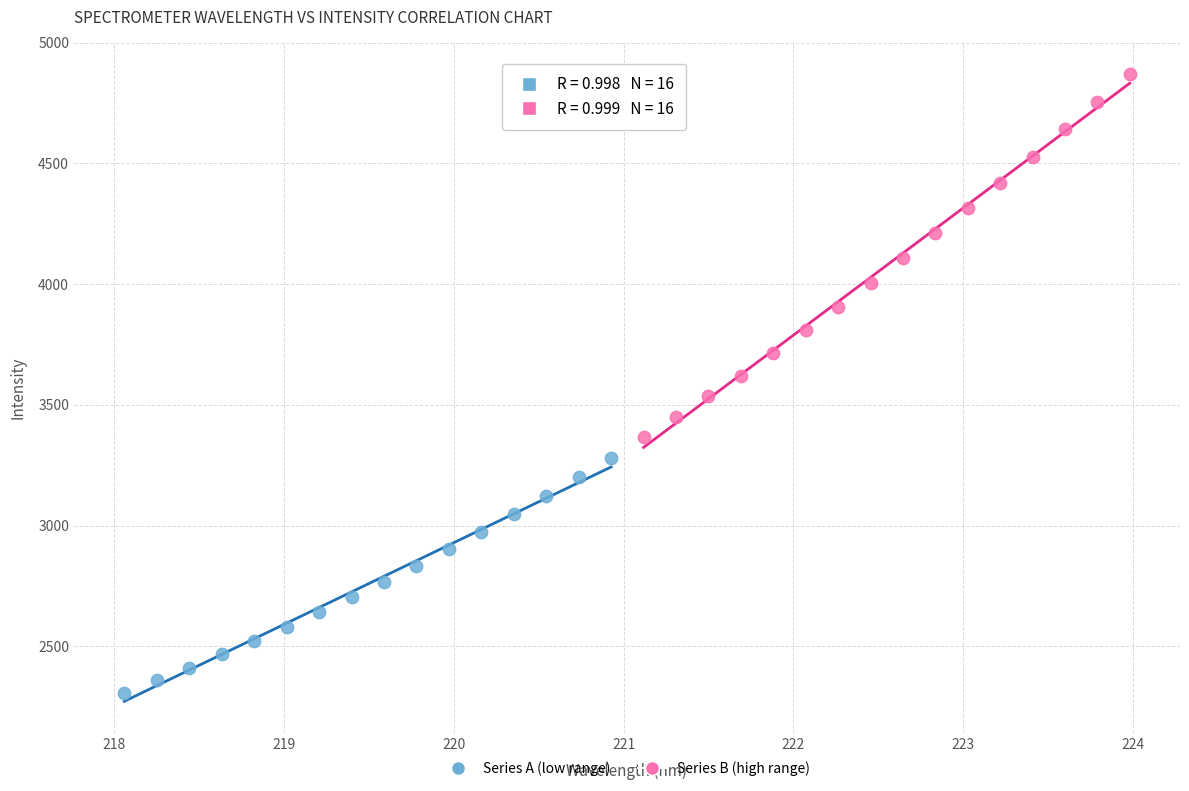

Which series contains the lowest Y value?

Series A (low range)